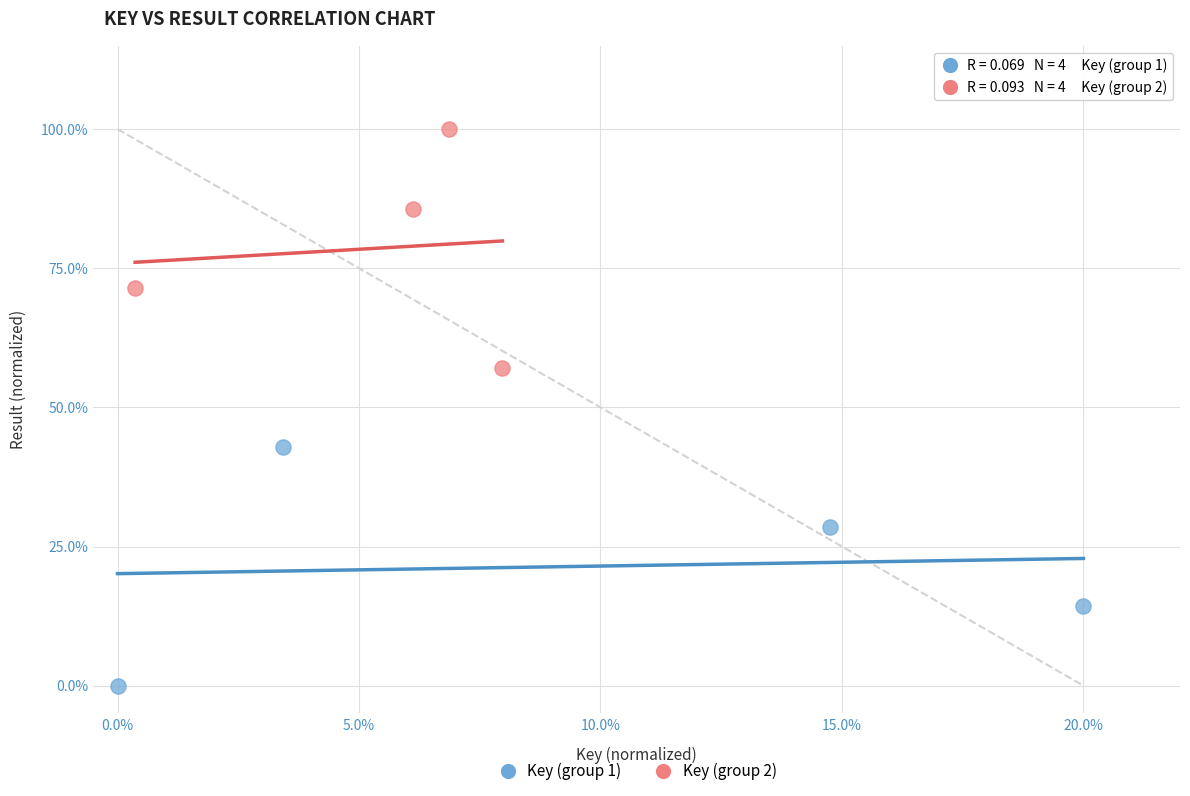

What are all the series names shown in the legend?

Key (group 1), Key (group 2)